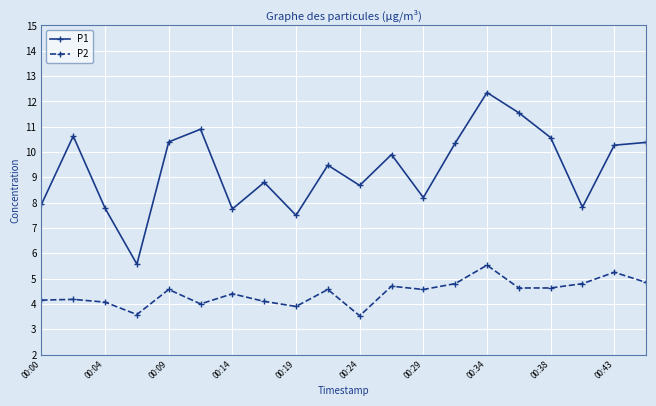

How many lines are shown in the chart?

2